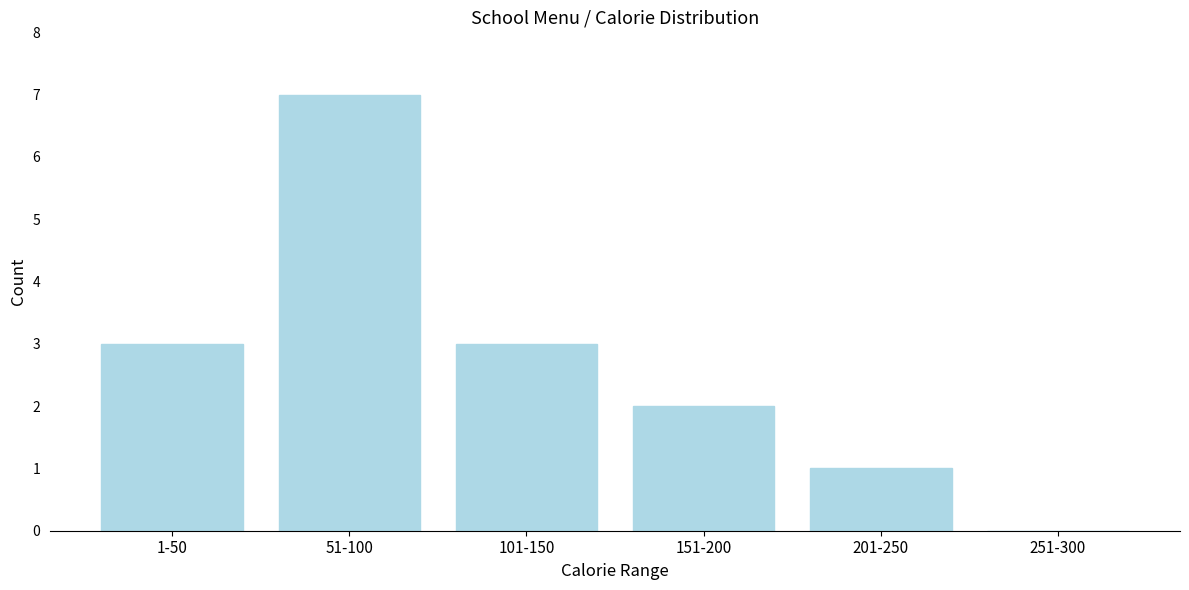

Reading left to right, list all the values displayed in this chart.

1-50=3	51-100=7	101-150=3	151-200=2	201-250=1	251-300=0